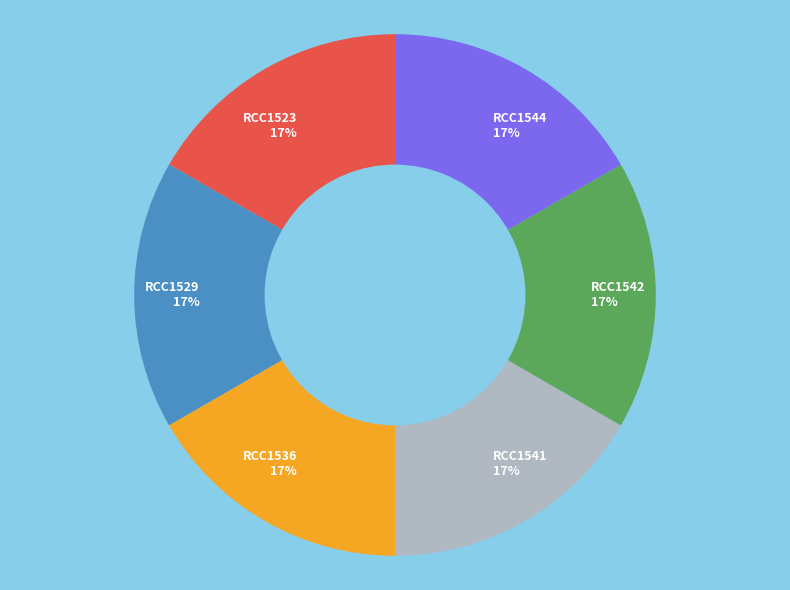

To the nearest percent, what is the average slice percentage?

17%